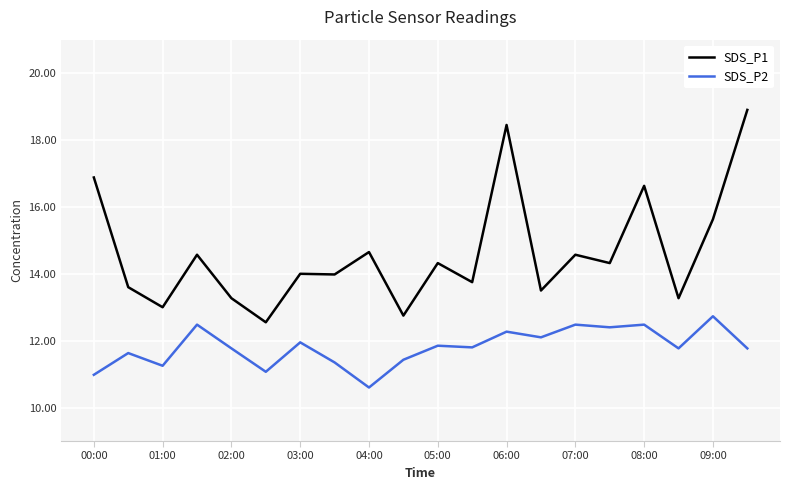

True or false: SDS_P2 and SDS_P1 intersect in this chart.

False